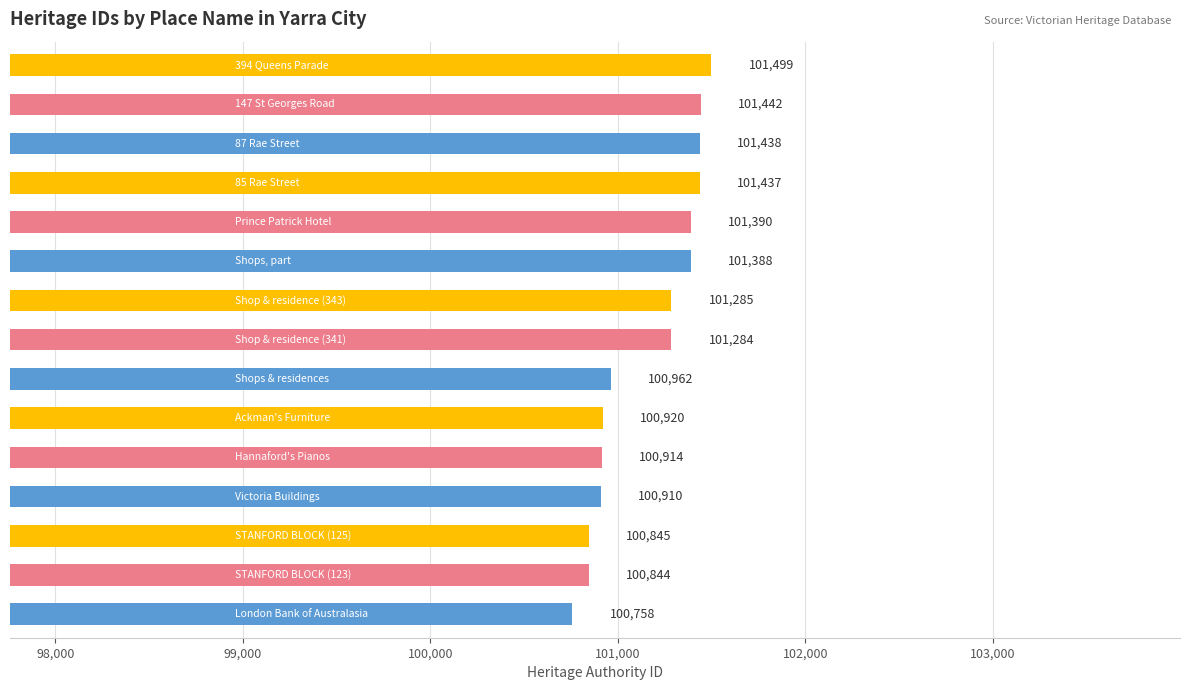

What is the minimum value shown in the chart?

100758